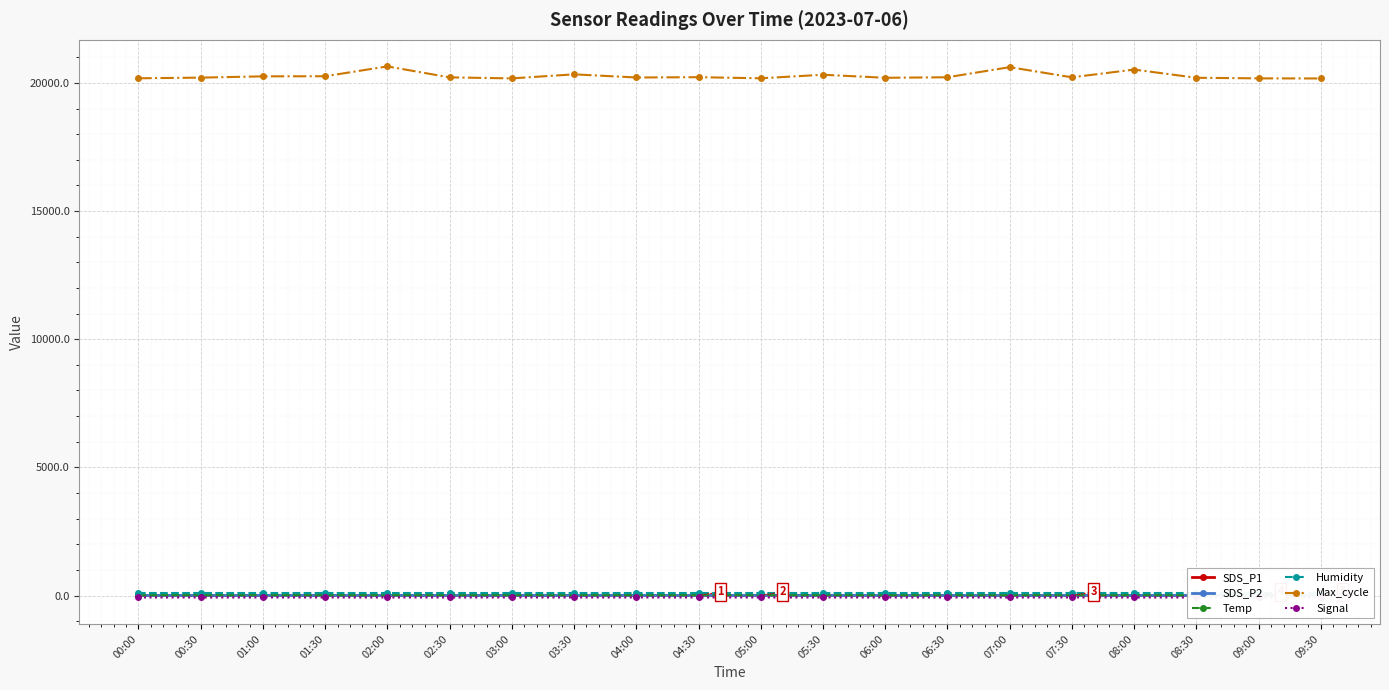

Does the chart display data point markers on the line(s)?

Yes